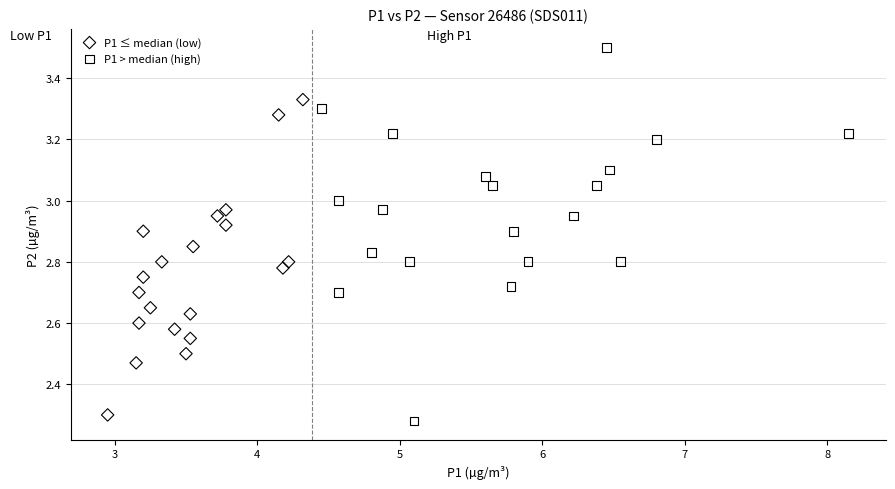

Which series reaches the maximum Y coordinate?

P1 > median (high)